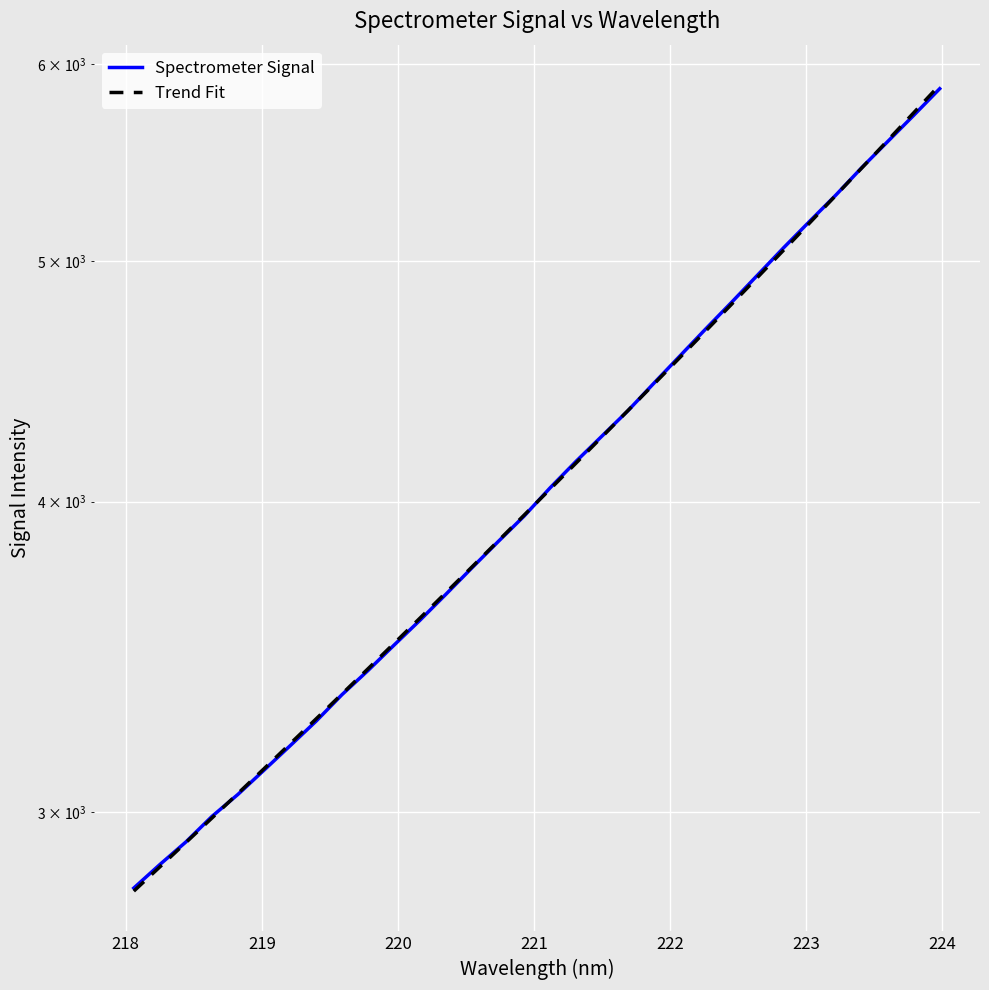

Is it true that Spectrometer Signal equals 3649.5 at 27?

False